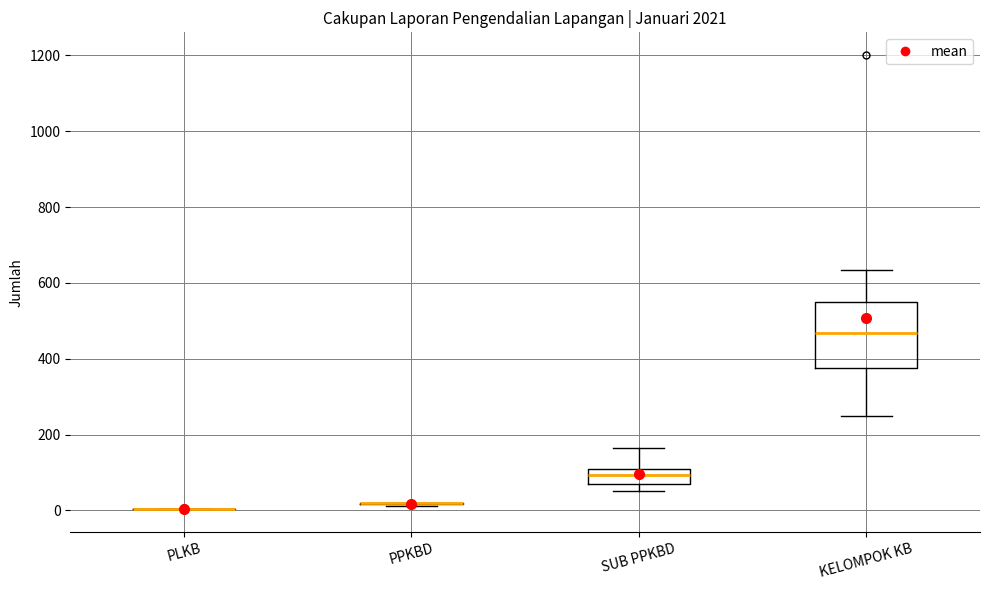

Reading left to right, transcribe this box plot: for each box, give where its median line is, the range the box spans, and where its two whiskers end, as read against the y-axis. The values are not printed on the chart, so give them approximately, as read against the axis.

PLKB: box collapsed to a line at 0, whiskers 0 to 0
PPKBD: box collapsed to a line at 20, whiskers 20 to 20
SUB PPKBD: median 100 (inside the box), box 80 to 100, whiskers 60 to 160
KELOMPOK KB: median 460, box 380 to 540, whiskers 240 to 640